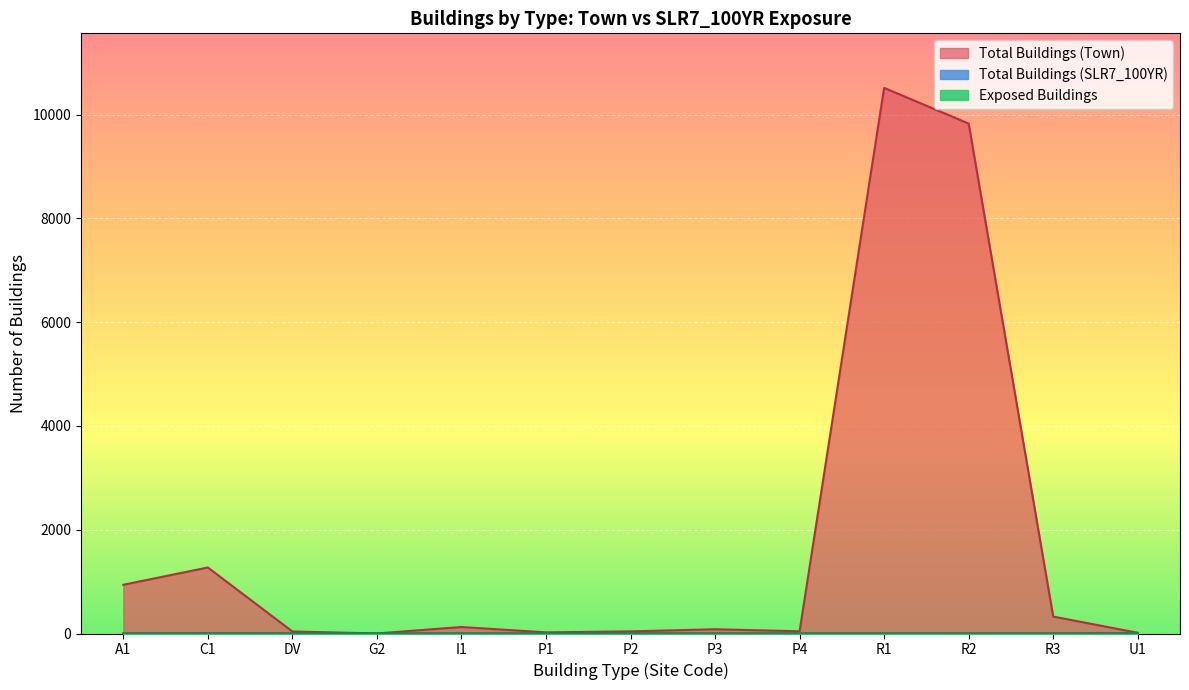

What are all the series names shown in the legend?

Total Buildings (Town), Total Buildings (SLR7_100YR), Exposed Buildings